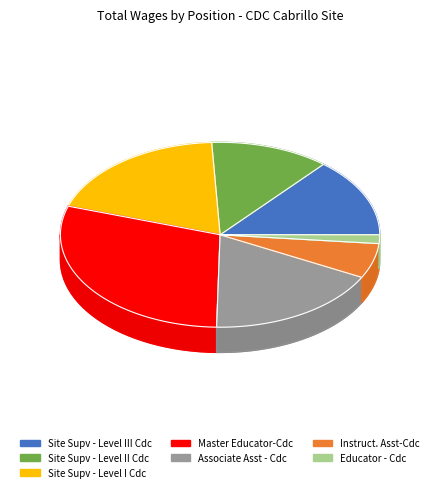

Count the number of slices in the pie.

7